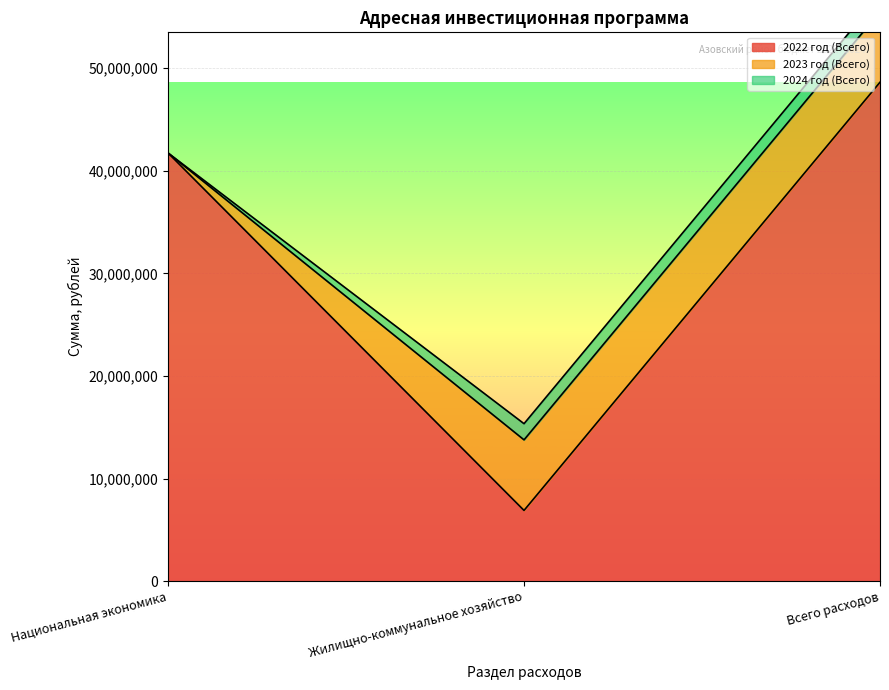

What are all the series names shown in the legend?

2022 год (Всего), 2023 год (Всего), 2024 год (Всего)